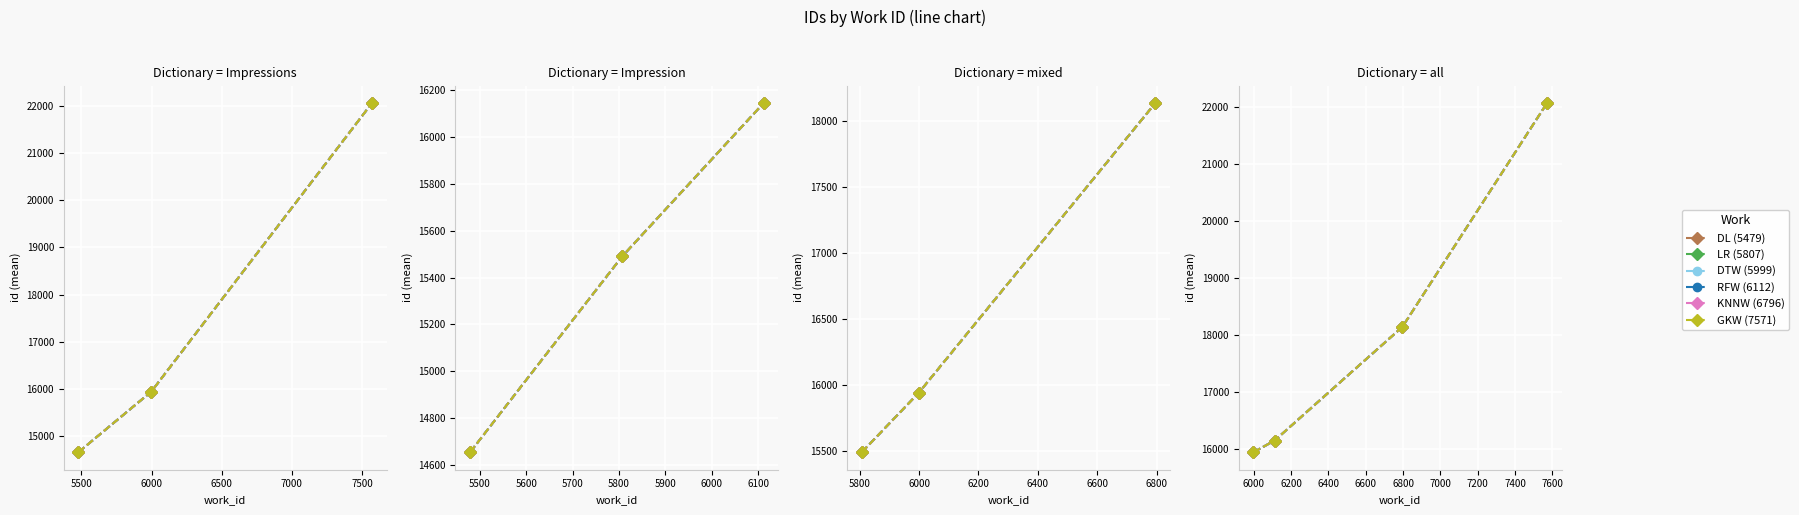

Where is RFW (6112) nearest to the value 19002?

6000